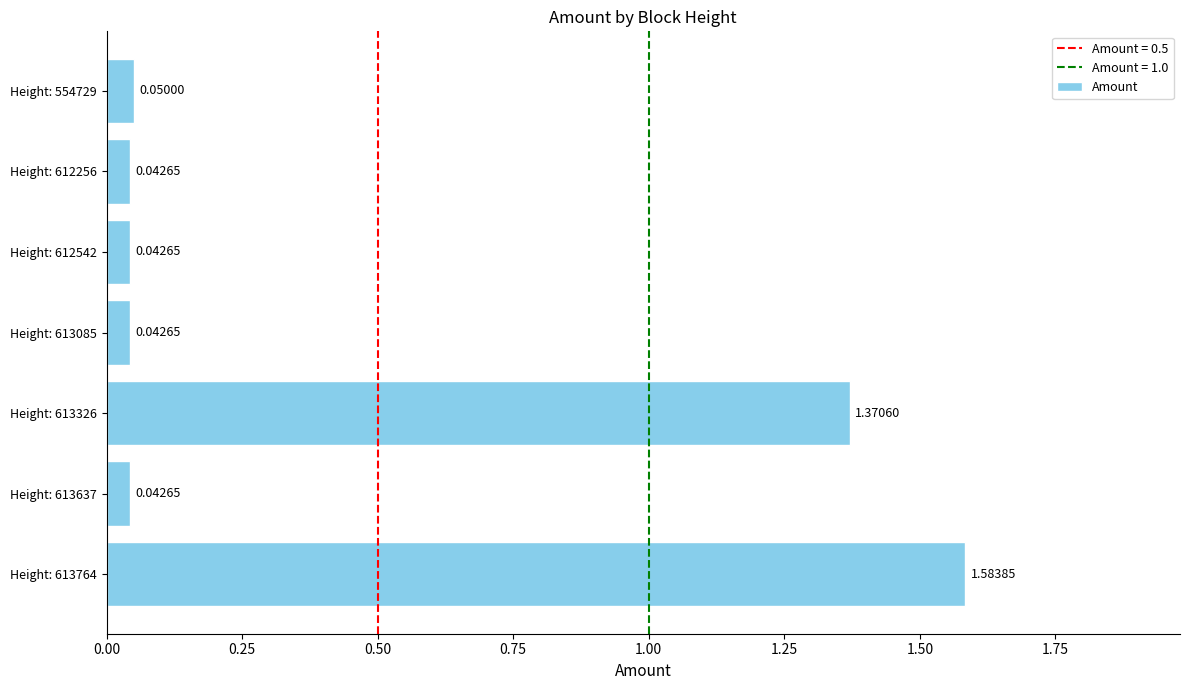

Which has a higher value, Height: 613637 or Height: 613764?

Height: 613764